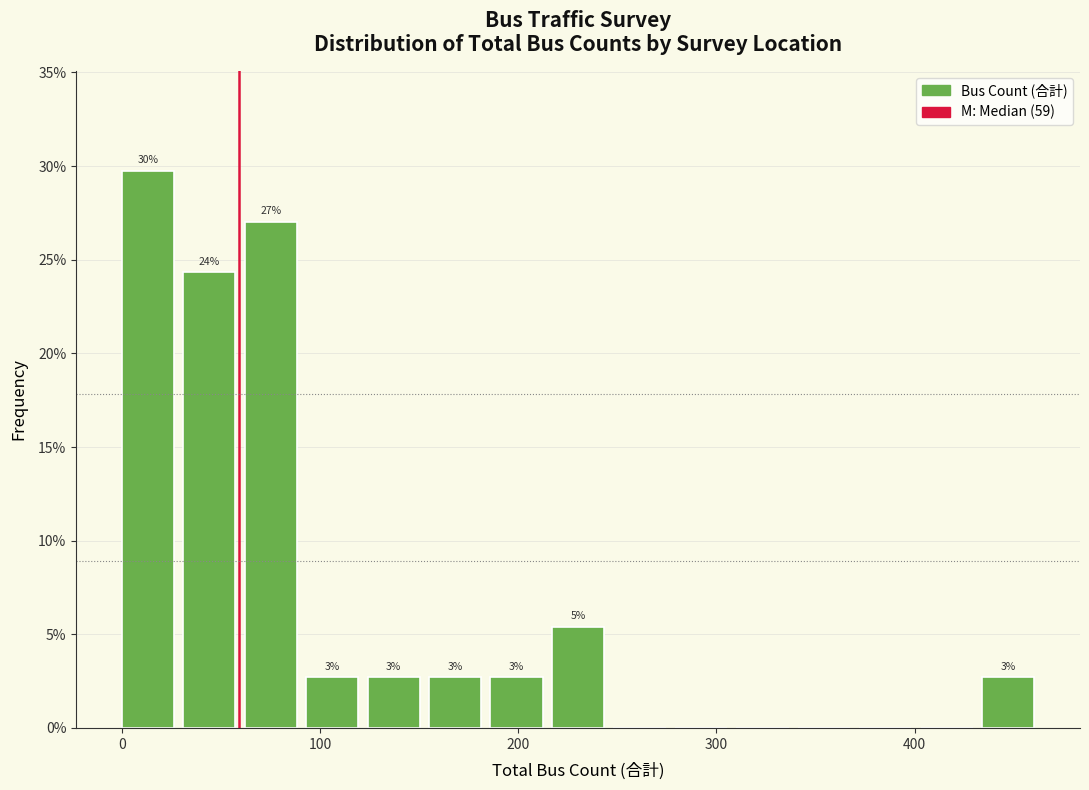

Around what value on the x-axis is the tallest bar? Give the approximate position of its centre, as read against the axis.

10